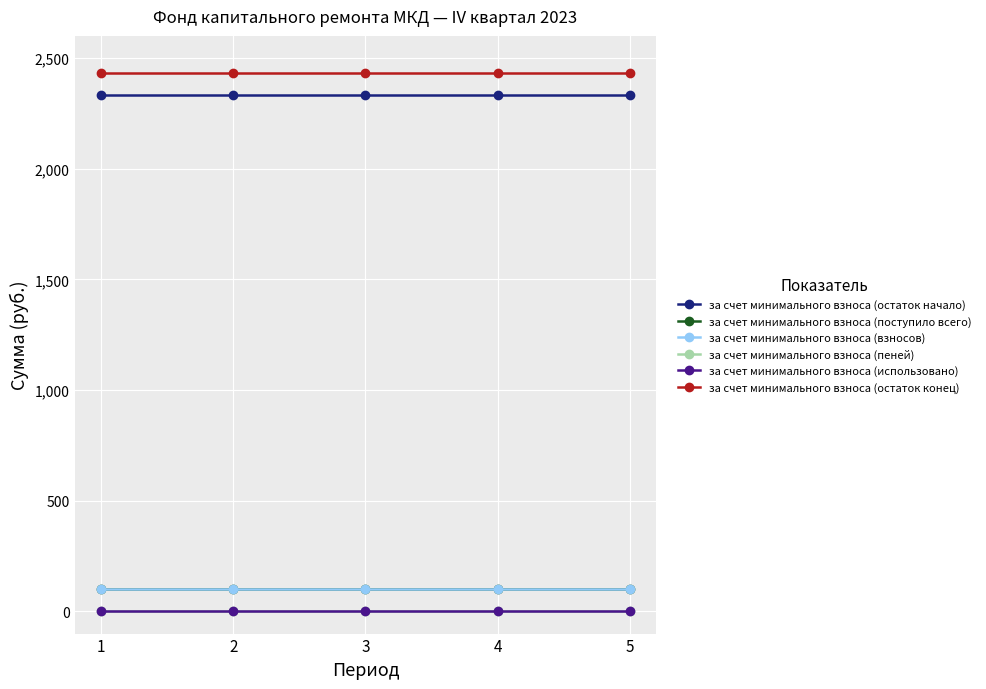

True or false: за счет минимального взноса (остаток конец) has a value of 2434.5 at 4.

True